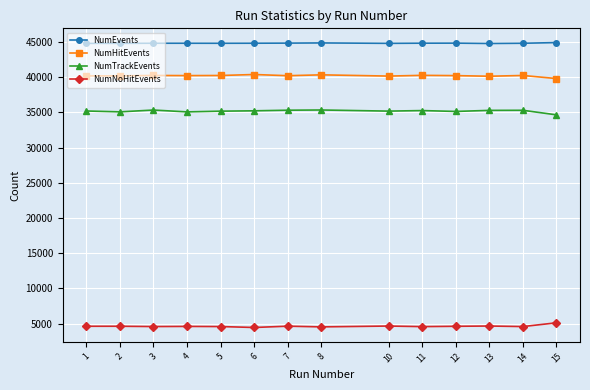

What is the greatest value displayed?

44904